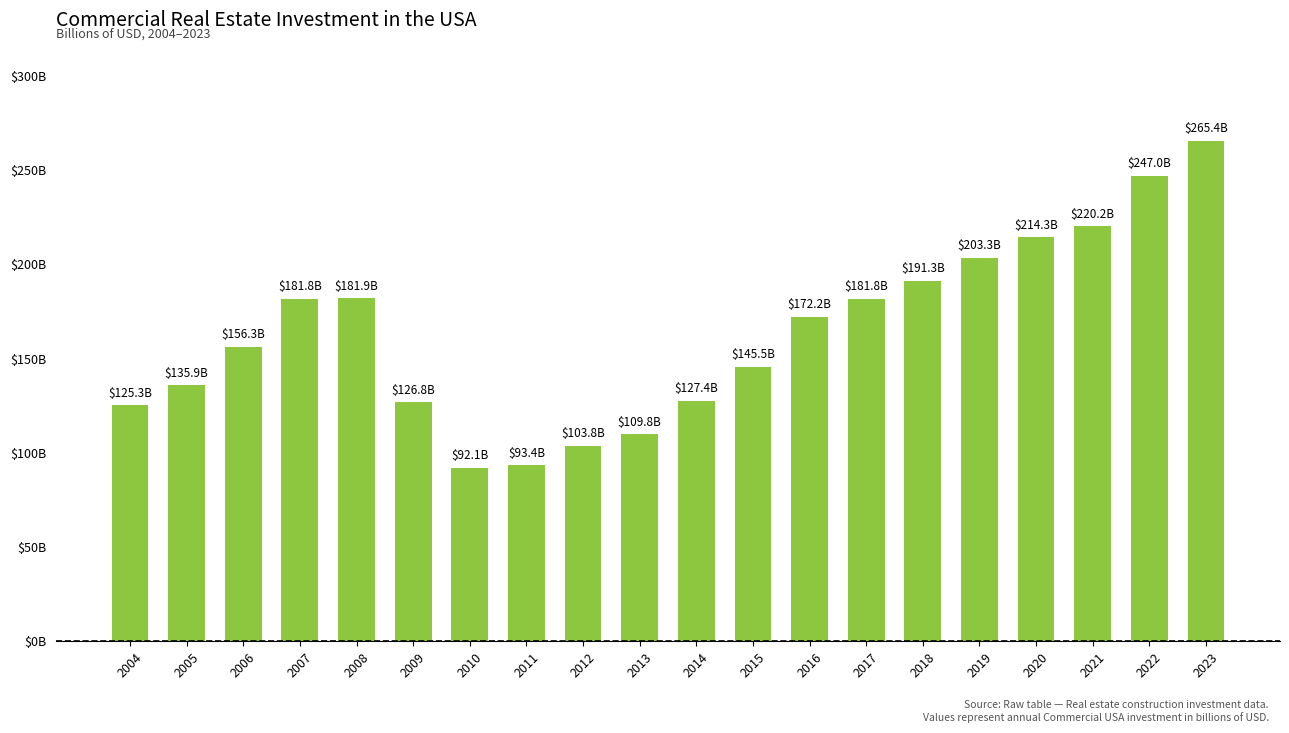

Are the bars horizontal?

No